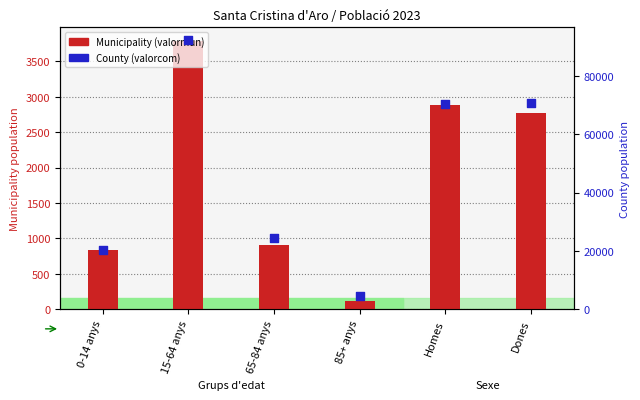

Is the value of County (valorcom) at 15-64 anys greater than the value of Municipality (valormun) at 15-64 anys?

Yes